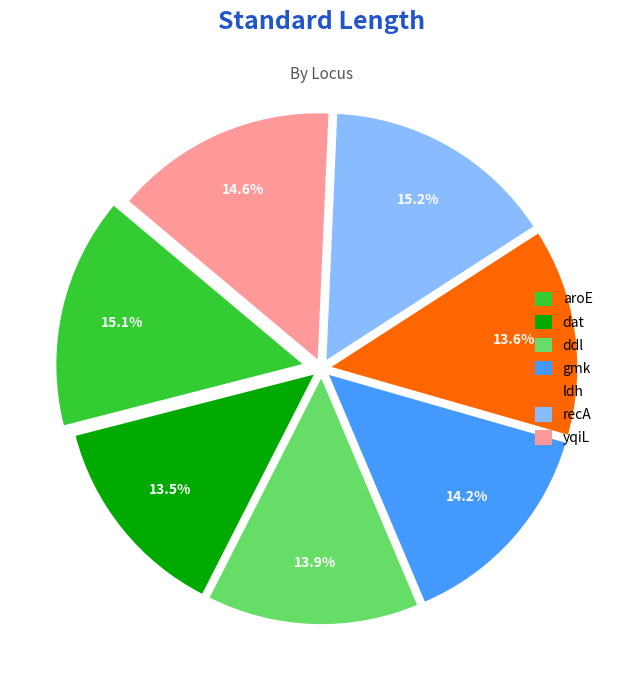

How many segments does this pie chart have?

7